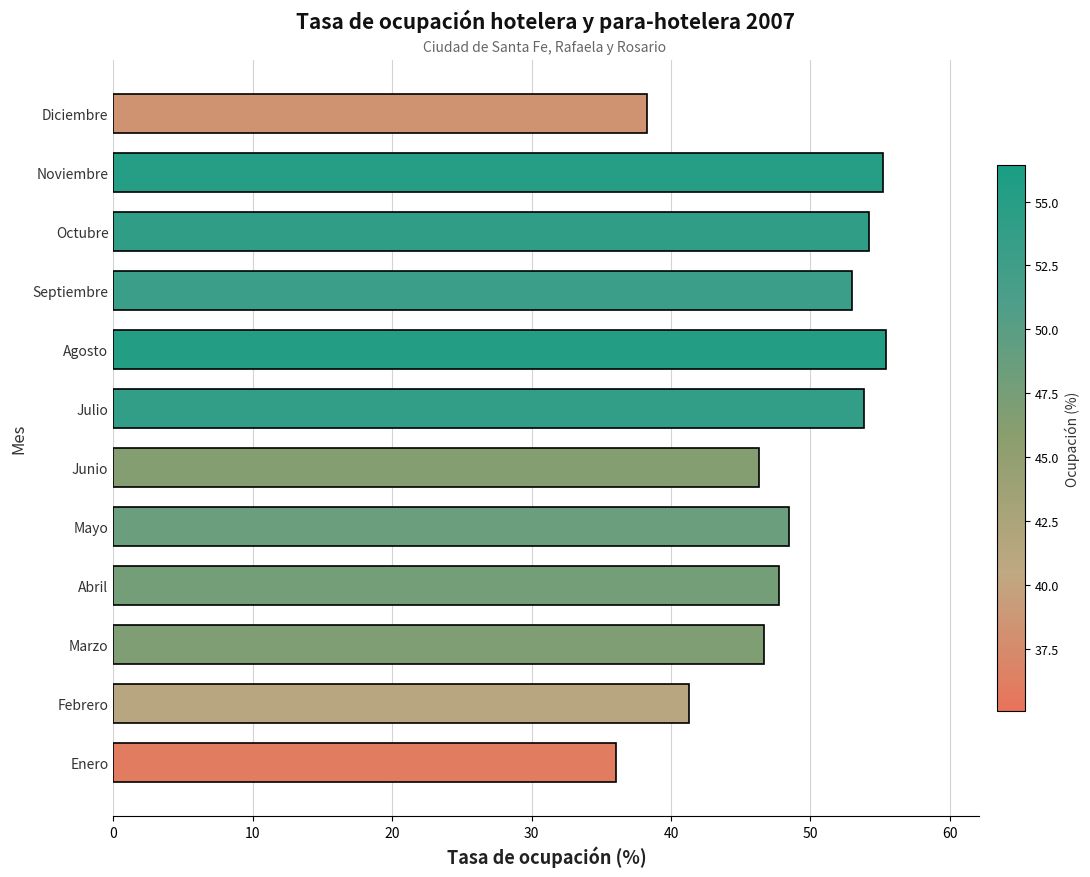

Is it true that the value at Mayo is 48.5?

True